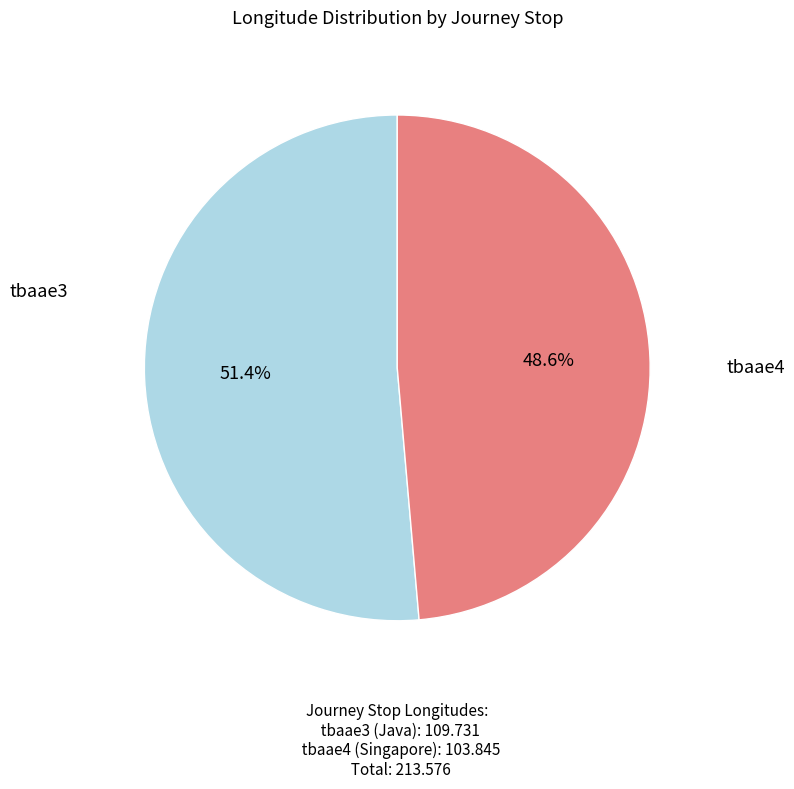

Is there any slice that represents more than half of the pie?

Yes